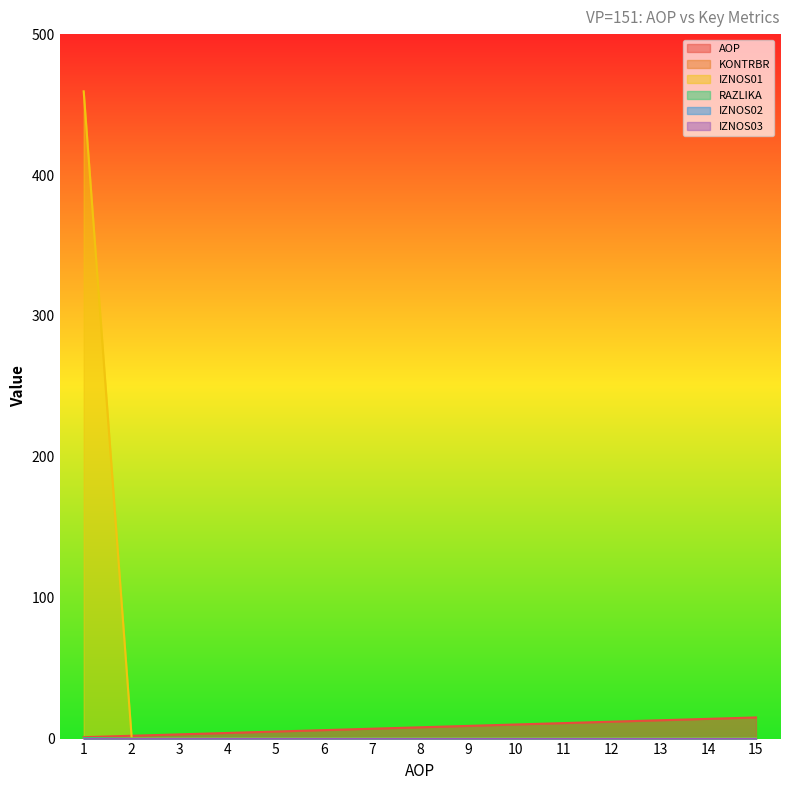

Does the chart display data point markers on the line(s)?

No